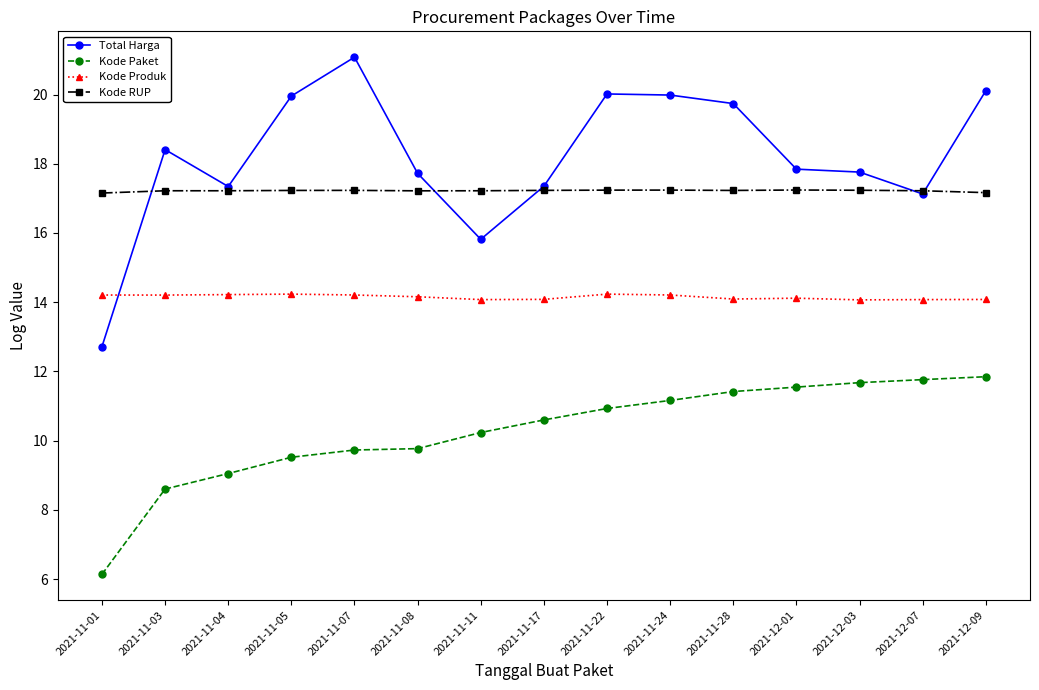

At how many categories does at least one series exceed 14?

15